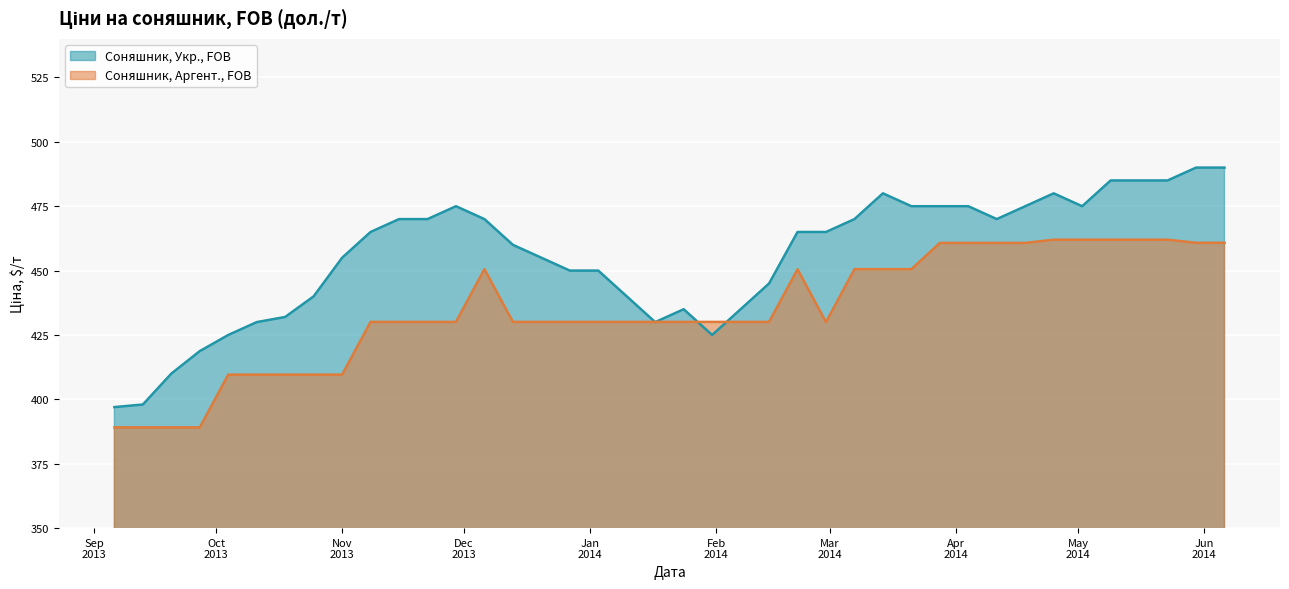

What is the difference between the second highest and second lowest values in the Соняшник, Укр., FOB series?

92.0